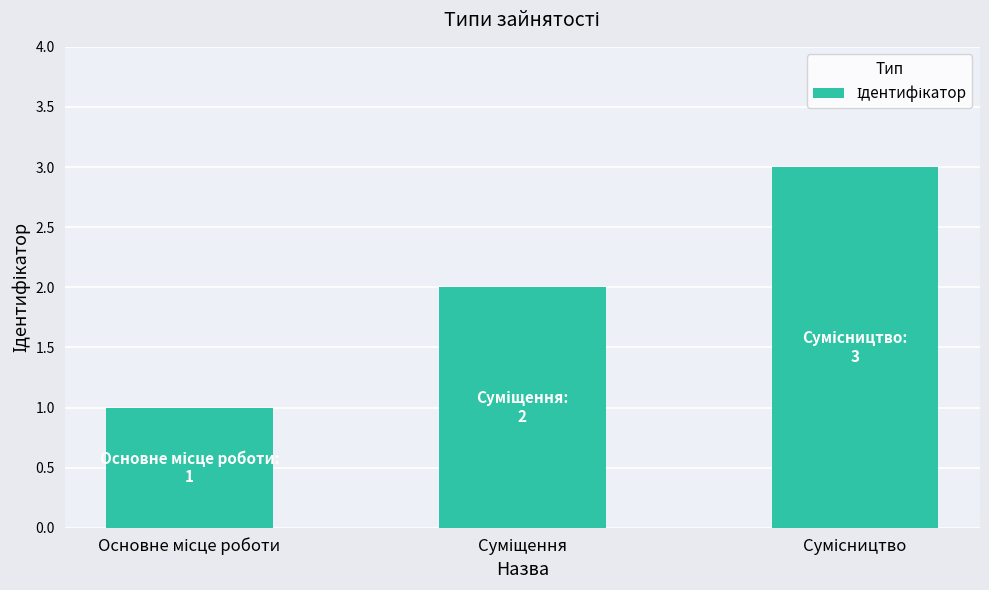

Does the chart contain any negative values?

No